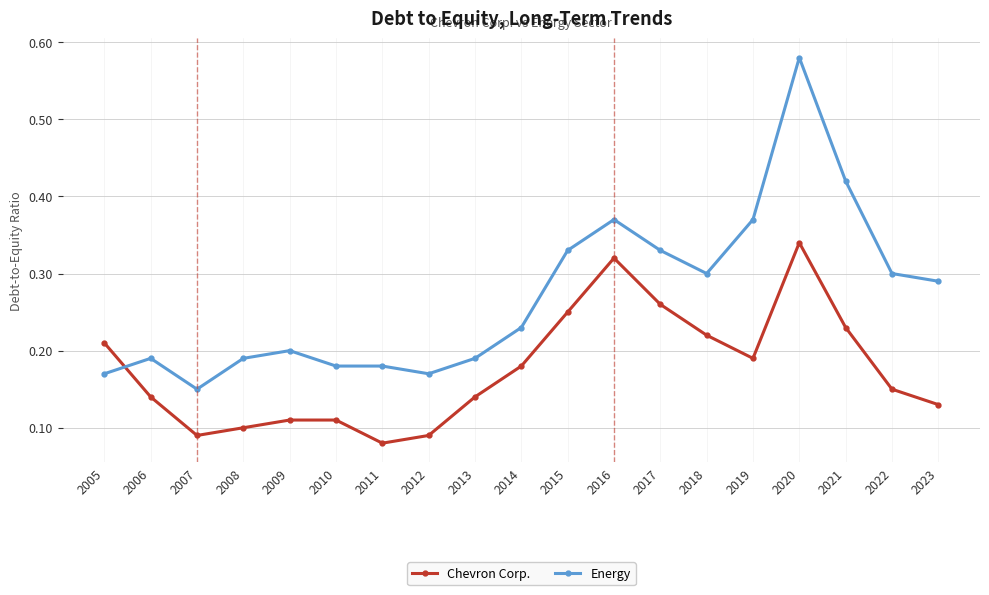

Does the chart have visible grid lines?

Yes